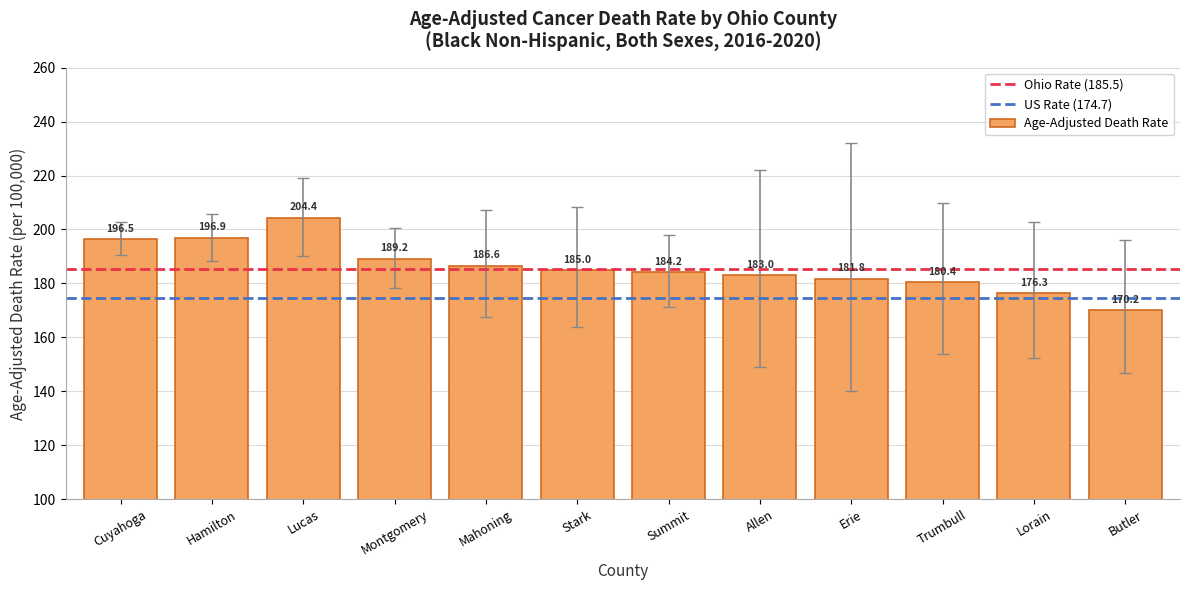

Which has a higher value, Allen or Cuyahoga?

Cuyahoga